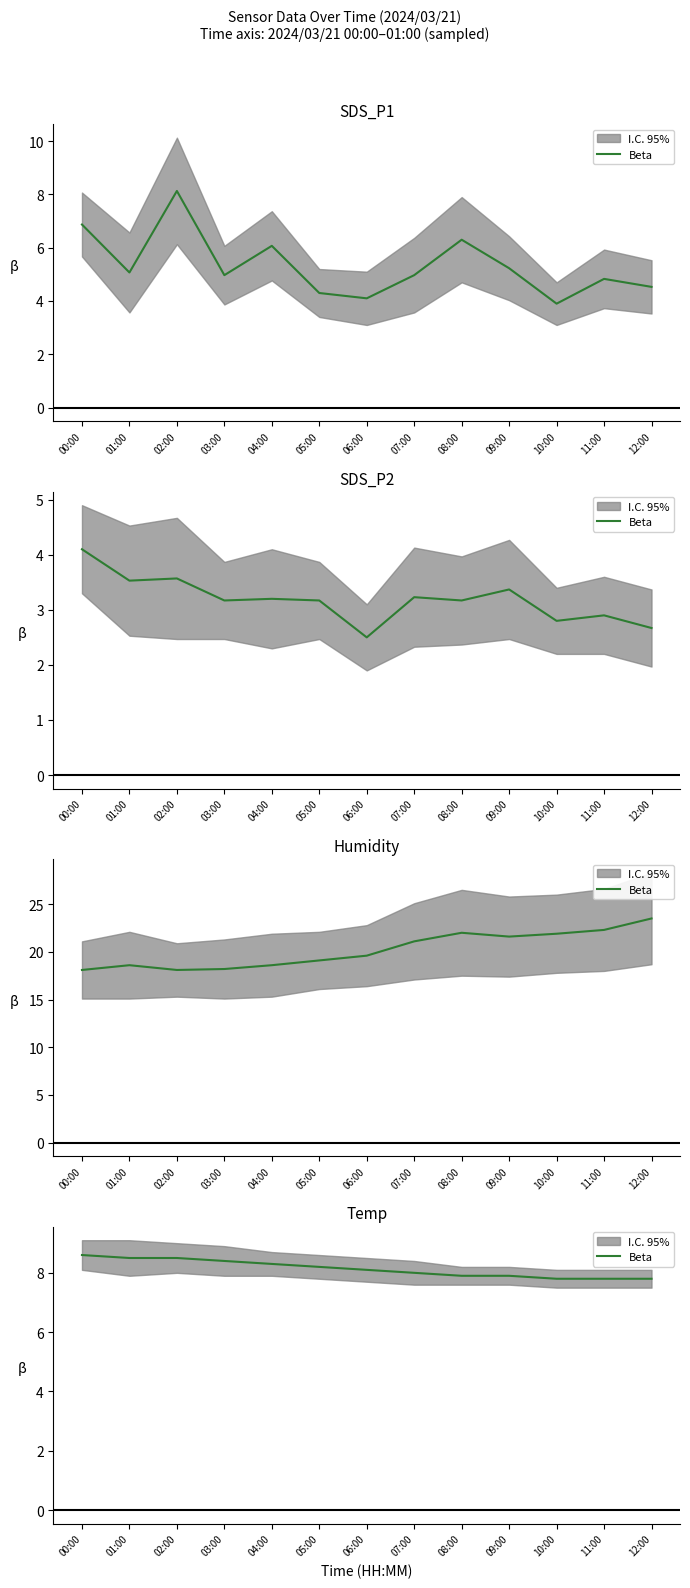

Which label corresponds to the smallest value in the chart?

10:00